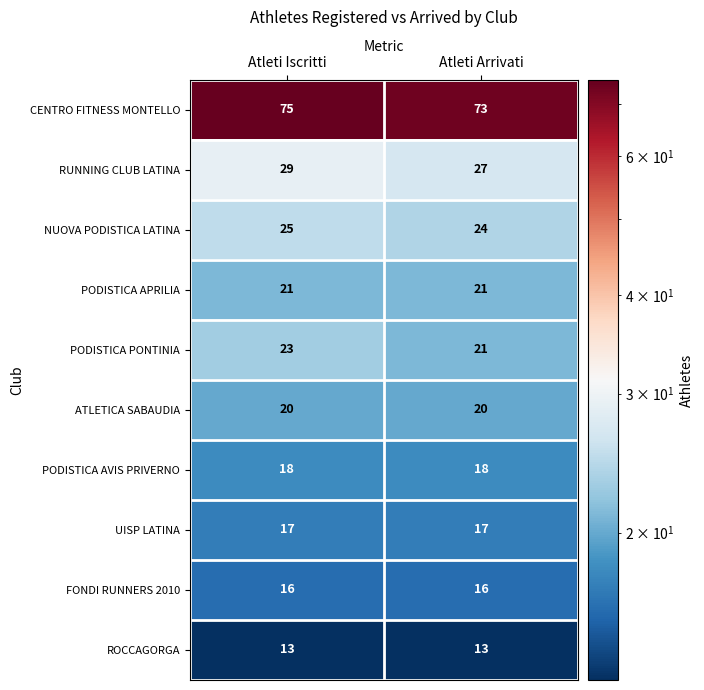

At Atleti Iscritti, list the series in order from largest to smallest.

CENTRO FITNESS MONTELLO, RUNNING CLUB LATINA, NUOVA PODISTICA LATINA, PODISTICA PONTINIA, PODISTICA APRILIA, ATLETICA SABAUDIA, PODISTICA AVIS PRIVERNO, UISP LATINA, FONDI RUNNERS 2010, ROCCAGORGA